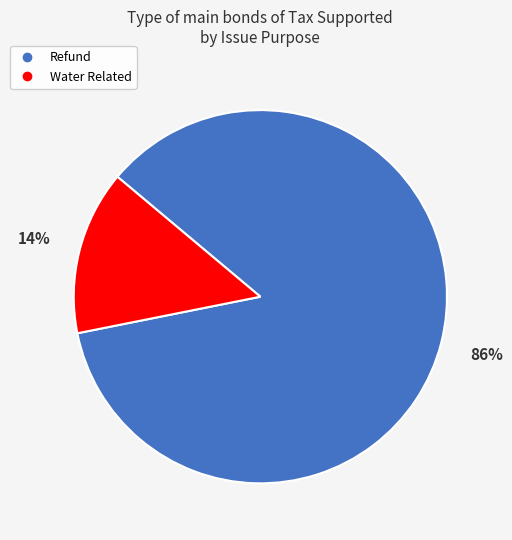

Is Refund the majority of the pie?

Yes